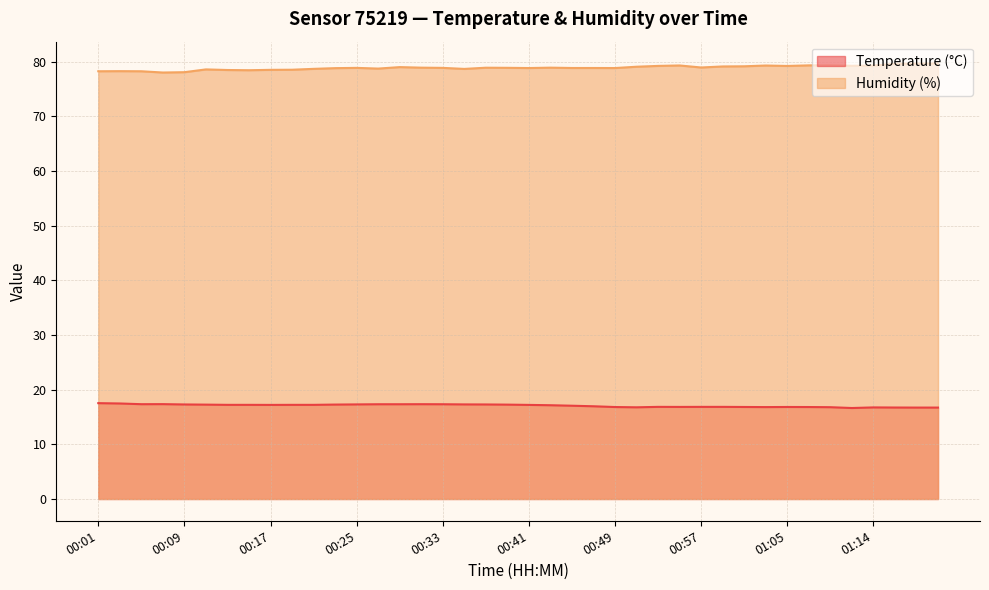

Which has a higher value, 00:11 or 00:23?

00:23